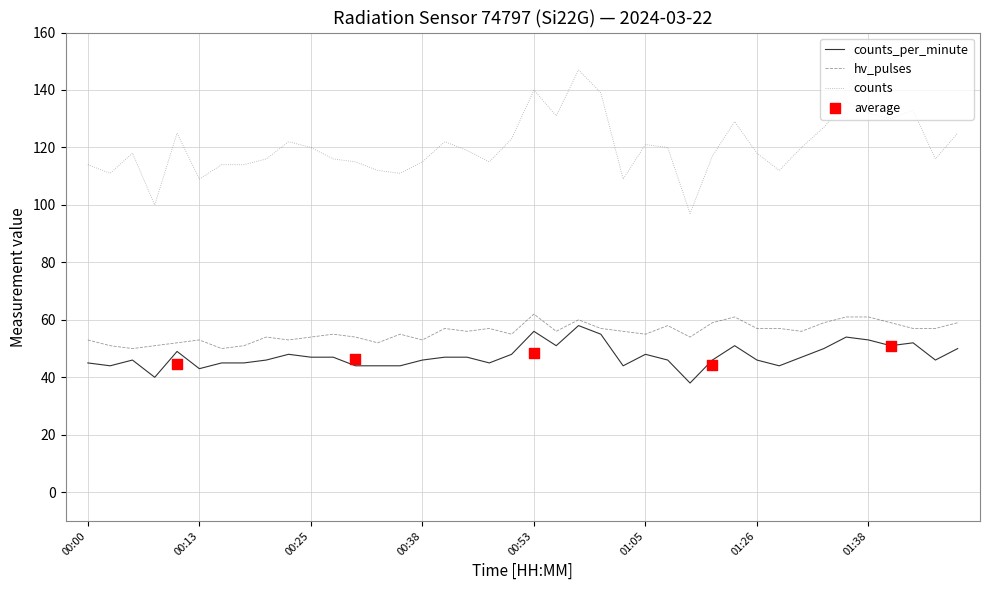

Which series reaches the minimum Y coordinate?

counts_per_minute